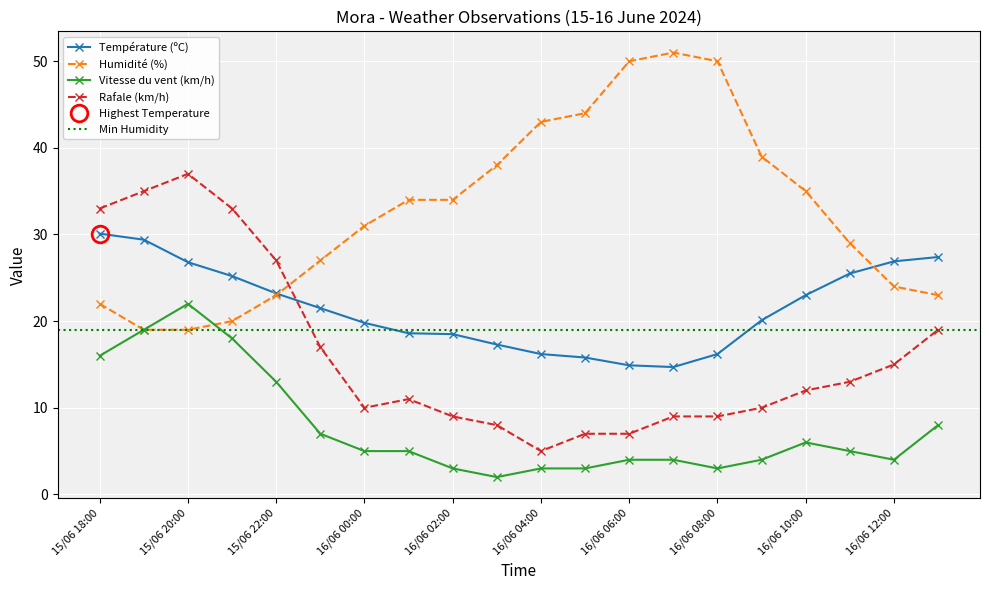

What is the smallest value displayed?

2.0